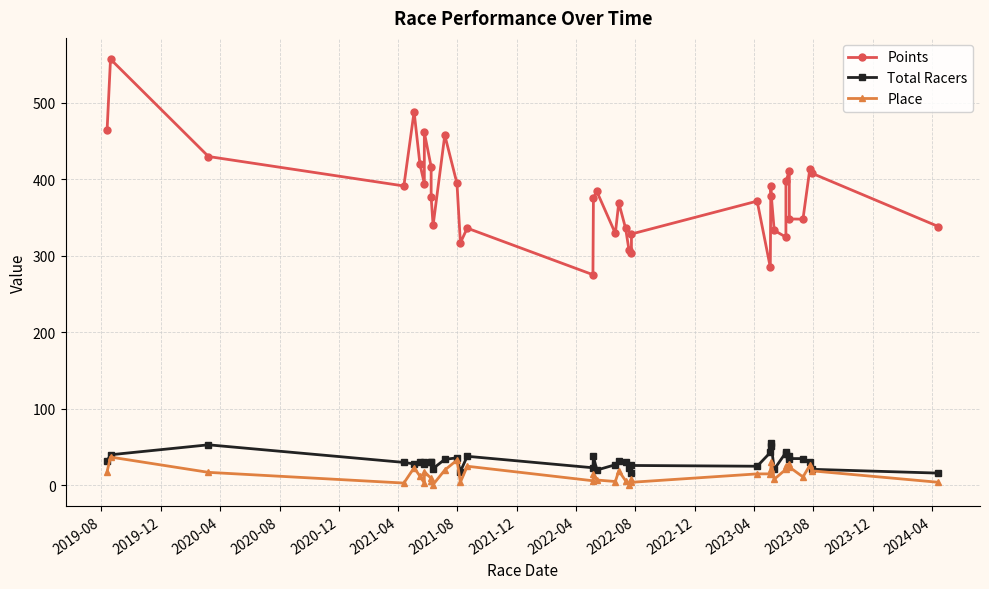

Is this an area chart (filled region under the line)?

No